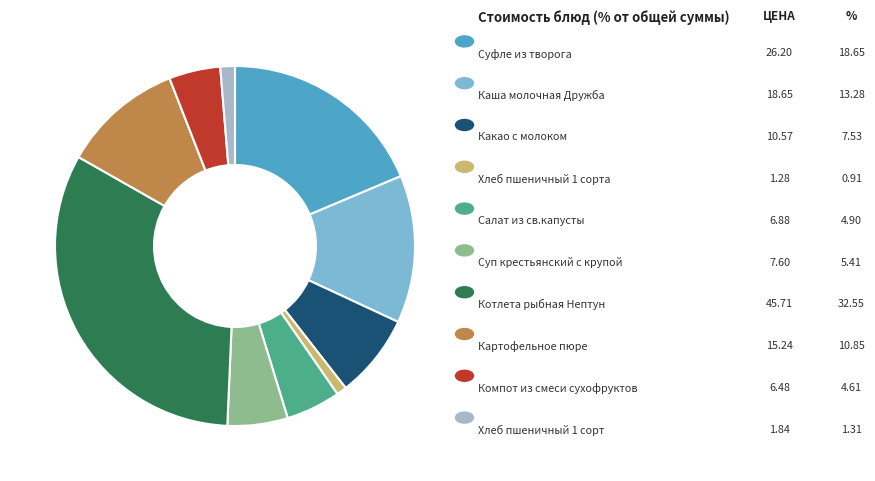

Count the number of slices in the pie.

10